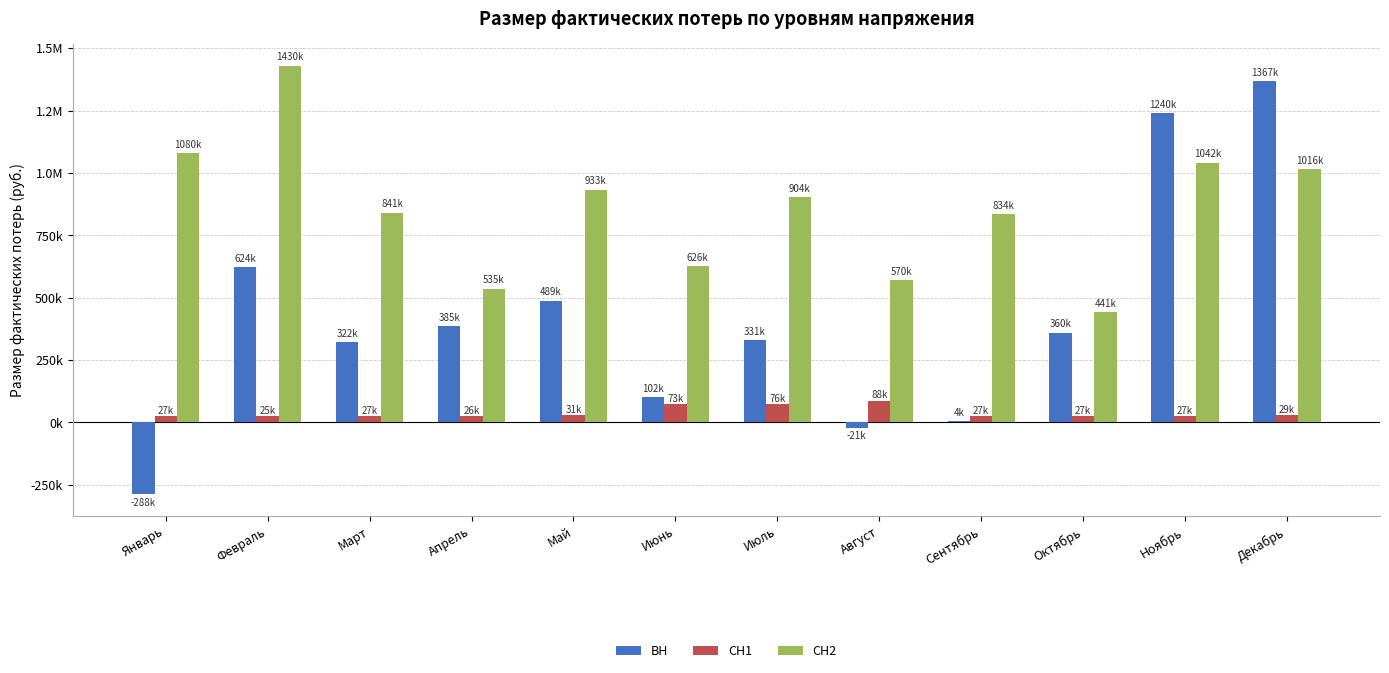

What are all the series names shown in the legend?

ВН, СН1, СН2